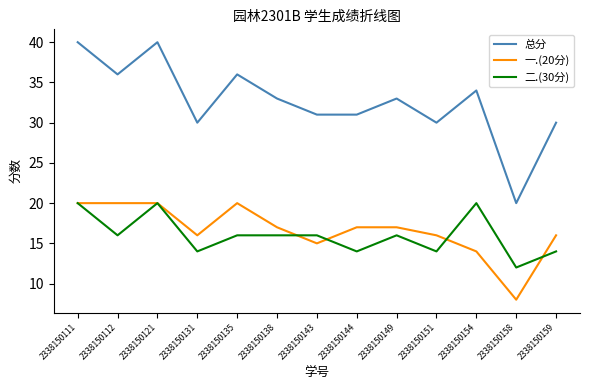

At which label does 总分 reach its minimum?

2338150158